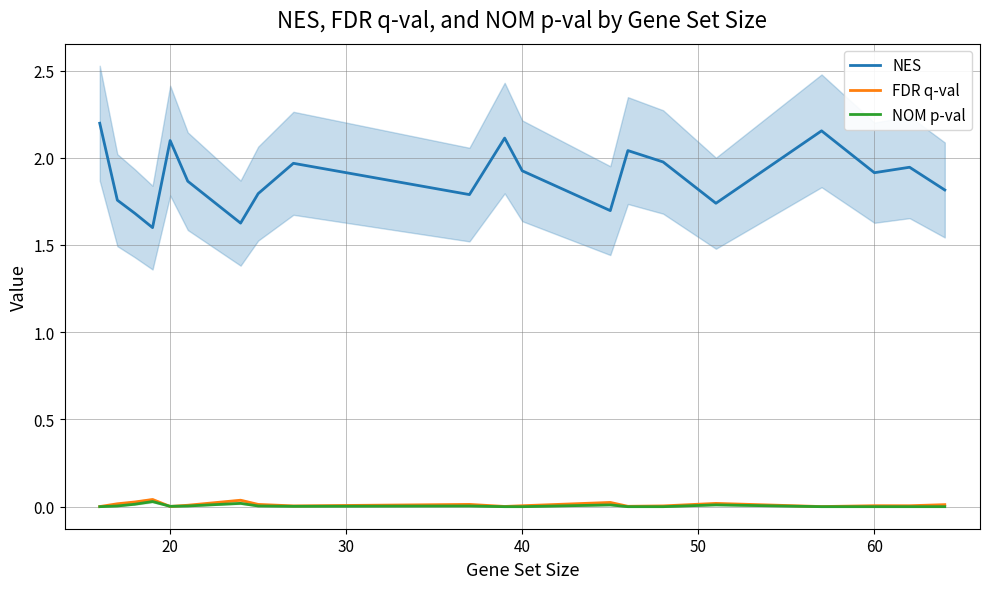

What is the difference between the maximum and minimum values in the NES series?

0.6